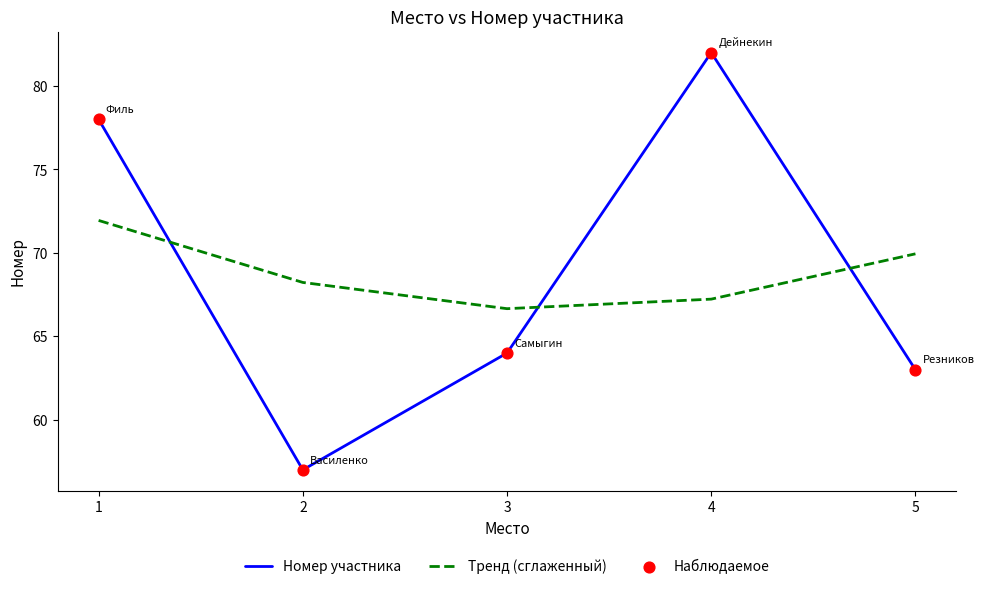

Is the value of Тренд (сглаженный) at 3 greater than the value of Номер участника at 2?

Yes